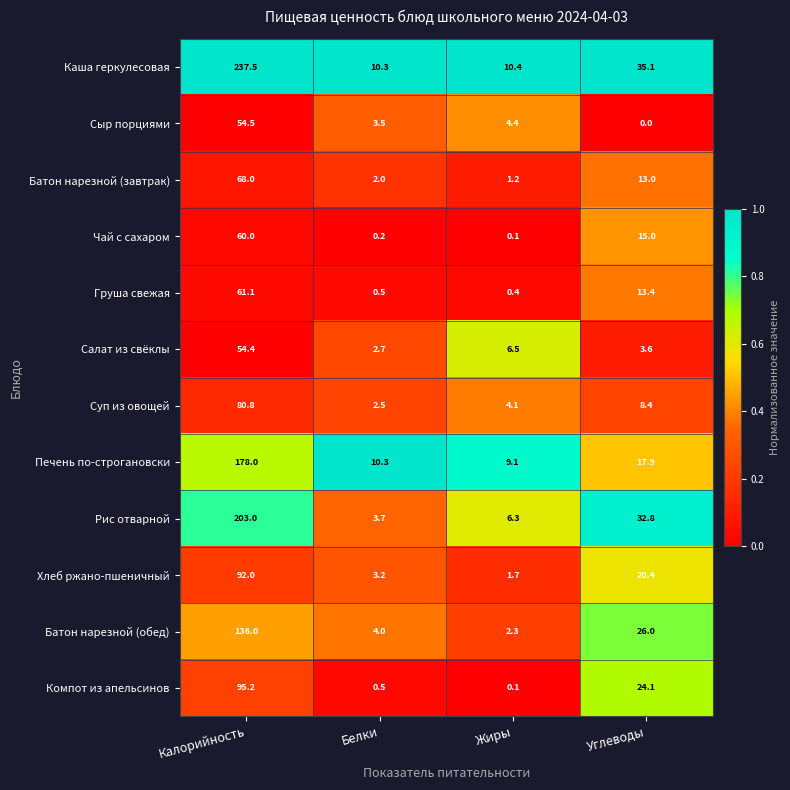

What is the average value of the Рис отварной series?

61.5